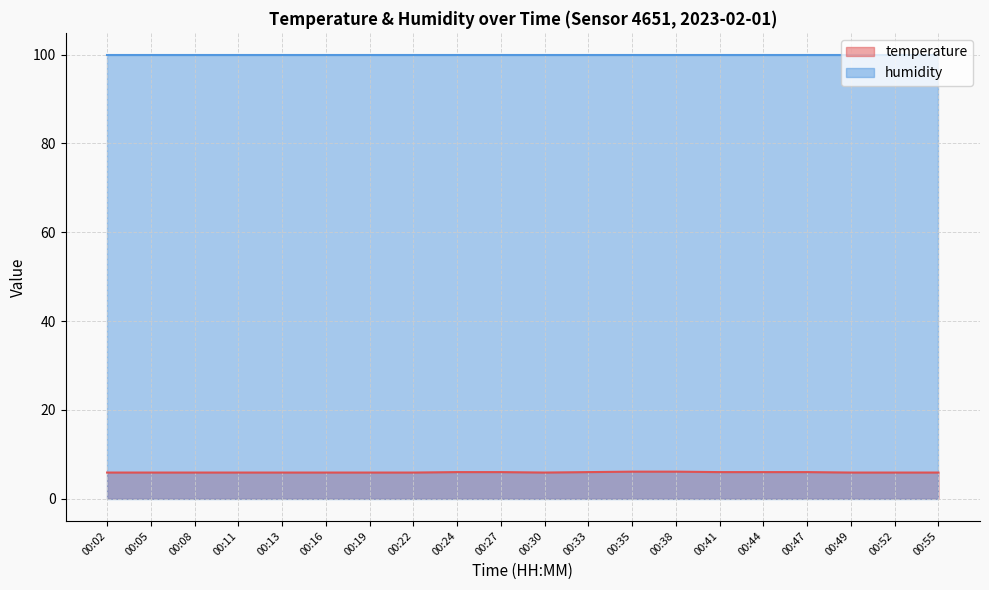

True or false: there are more than 2 points higher than both neighbors.

False